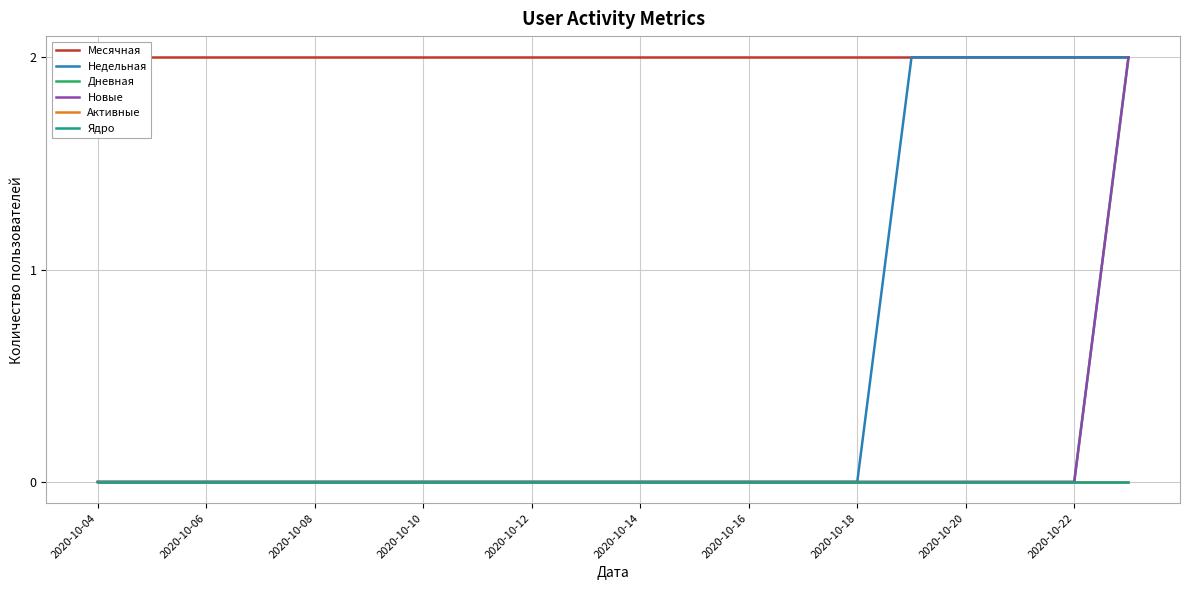

What is the sum of the Месячная values at 2020-10-04 and 2020-10-06?

4